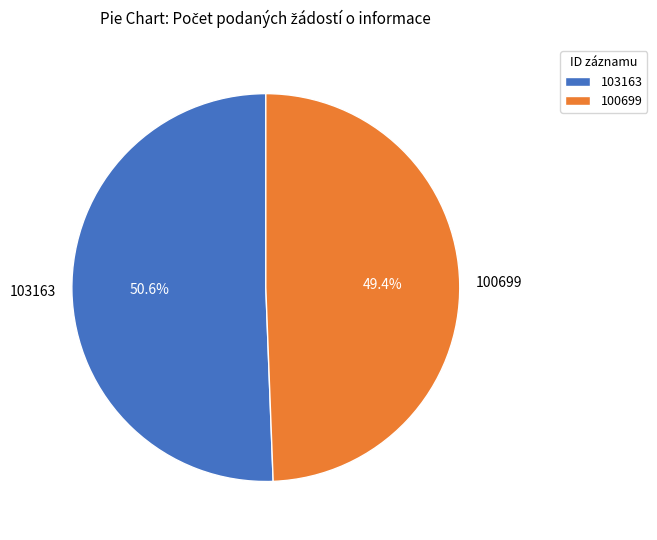

What is the largest slice in the pie chart?

103163